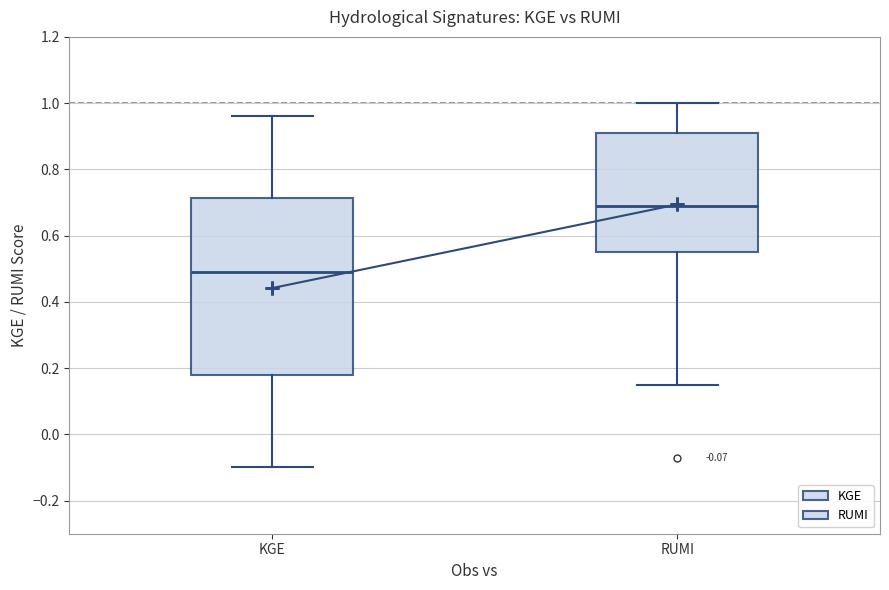

Which box is the tallest, from its lower edge to its upper edge?

KGE